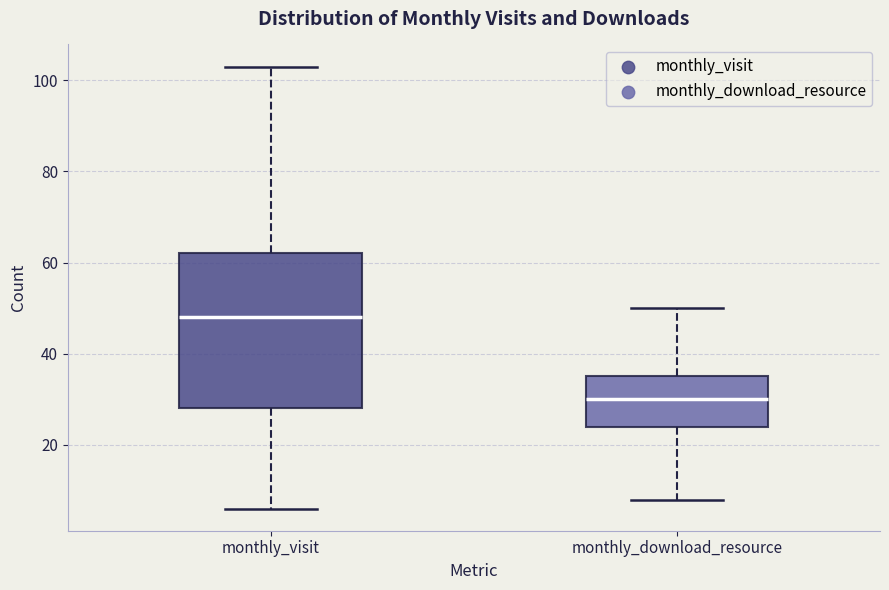

Which box has the lowest median line?

monthly_download_resource